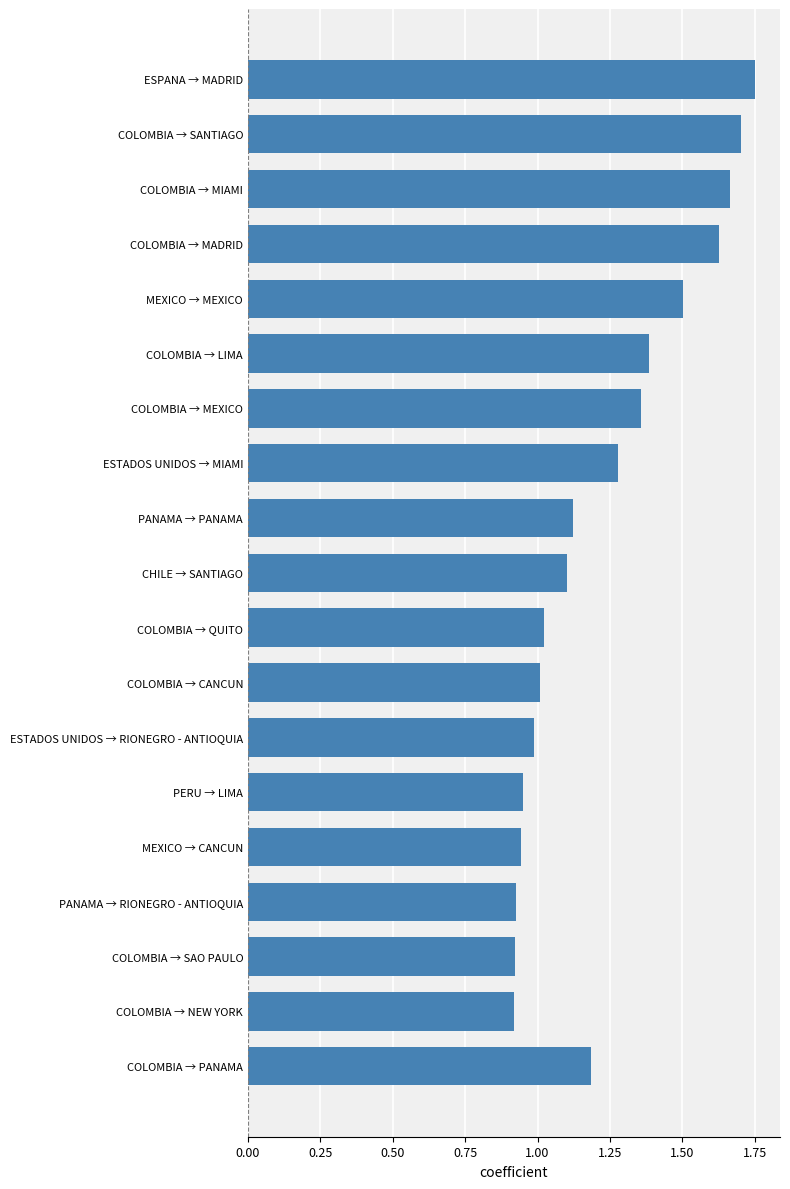

How many values exceed 1?

13